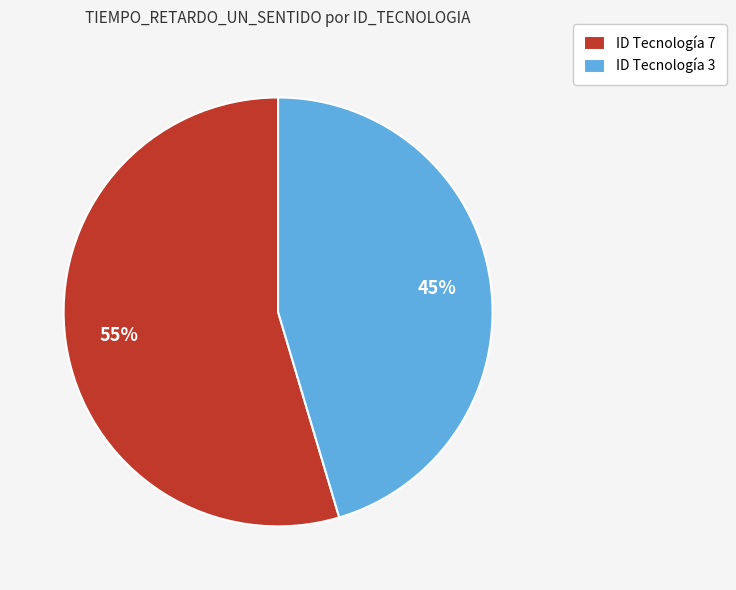

Between ID Tecnología 7 and ID Tecnología 3, which is larger?

ID Tecnología 7